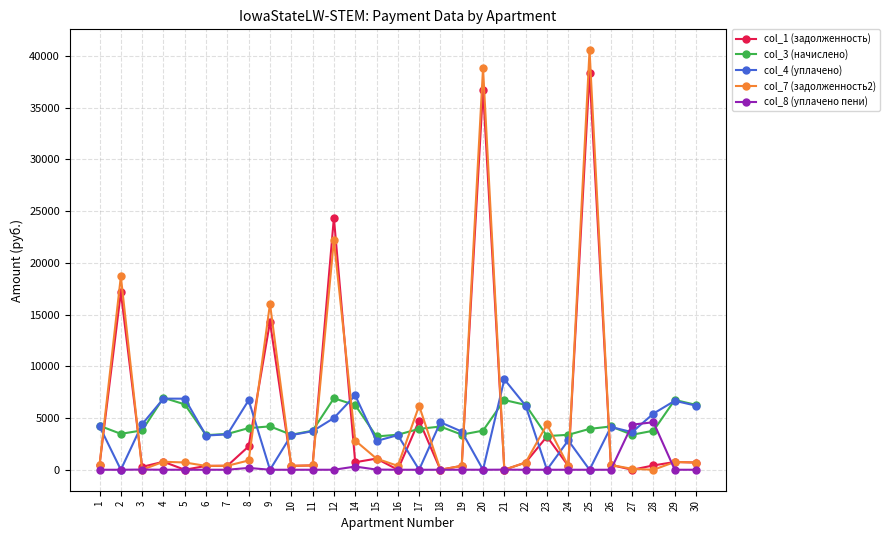

True or false: col_3 (начислено) has more than 1 points higher than both neighbors.

True